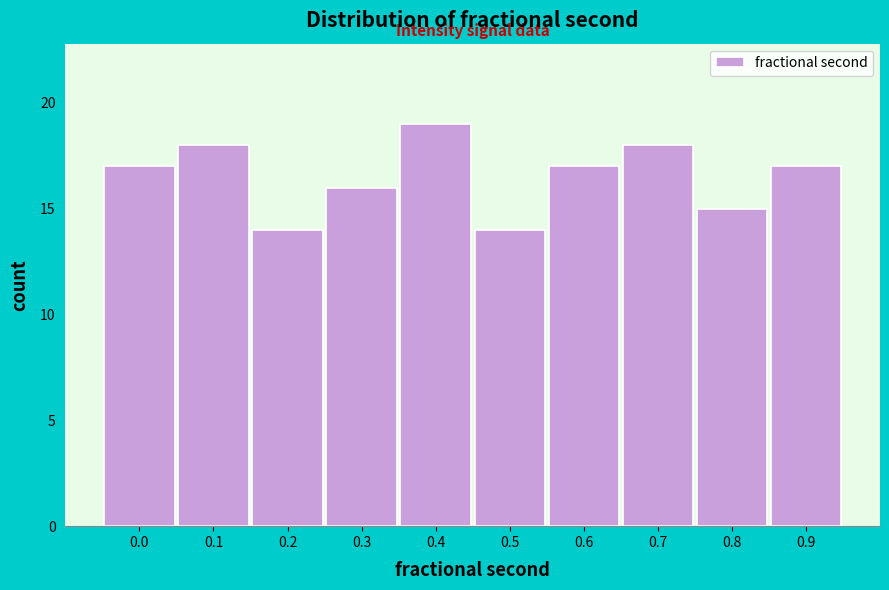

Reading right to left, transcribe all the data shown in this chart.

0.9=17	0.8=15	0.7=18	0.6=17	0.5=14	0.4=19	0.3=16	0.2=14	0.1=18	0.0=17